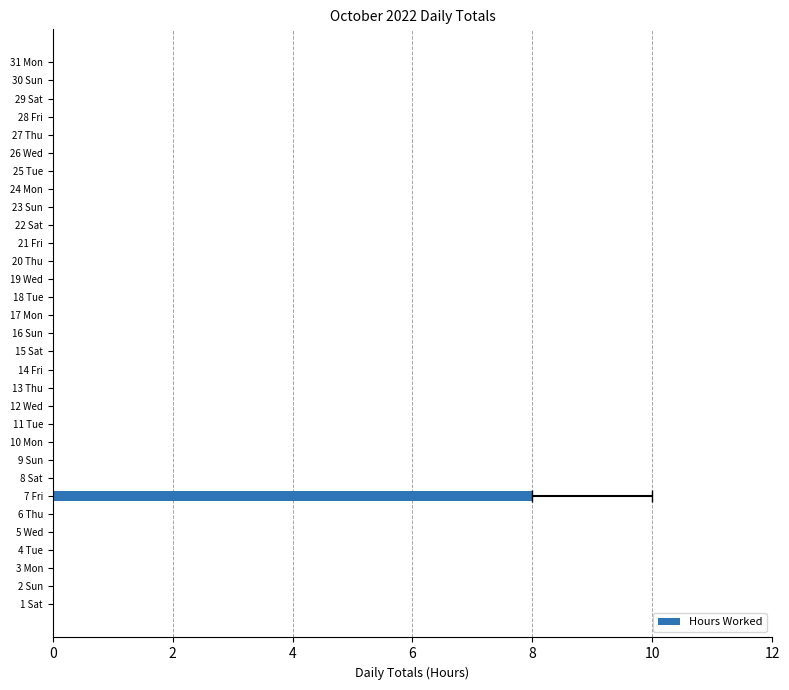

What is the greatest value displayed?

8